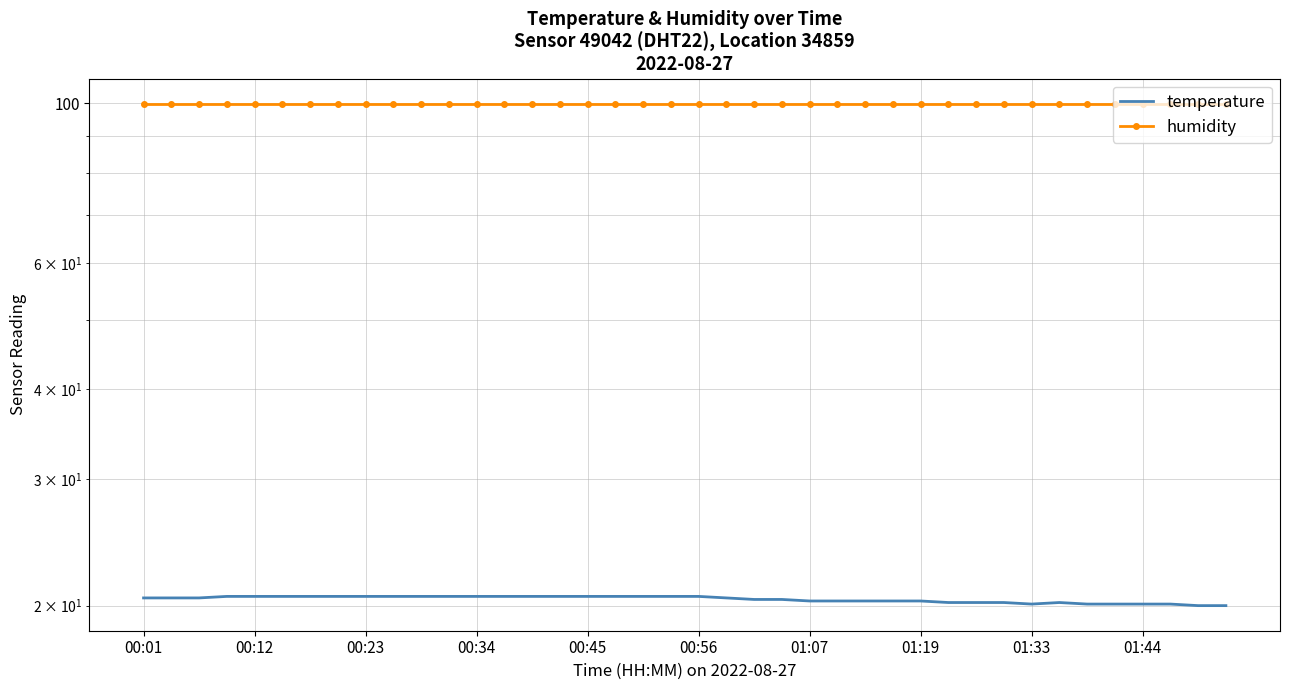

What is the approximate value of humidity at 10?

99.9